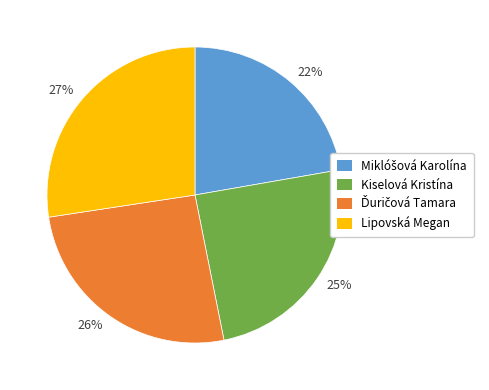

Which slice is the largest?

Lipovská Megan